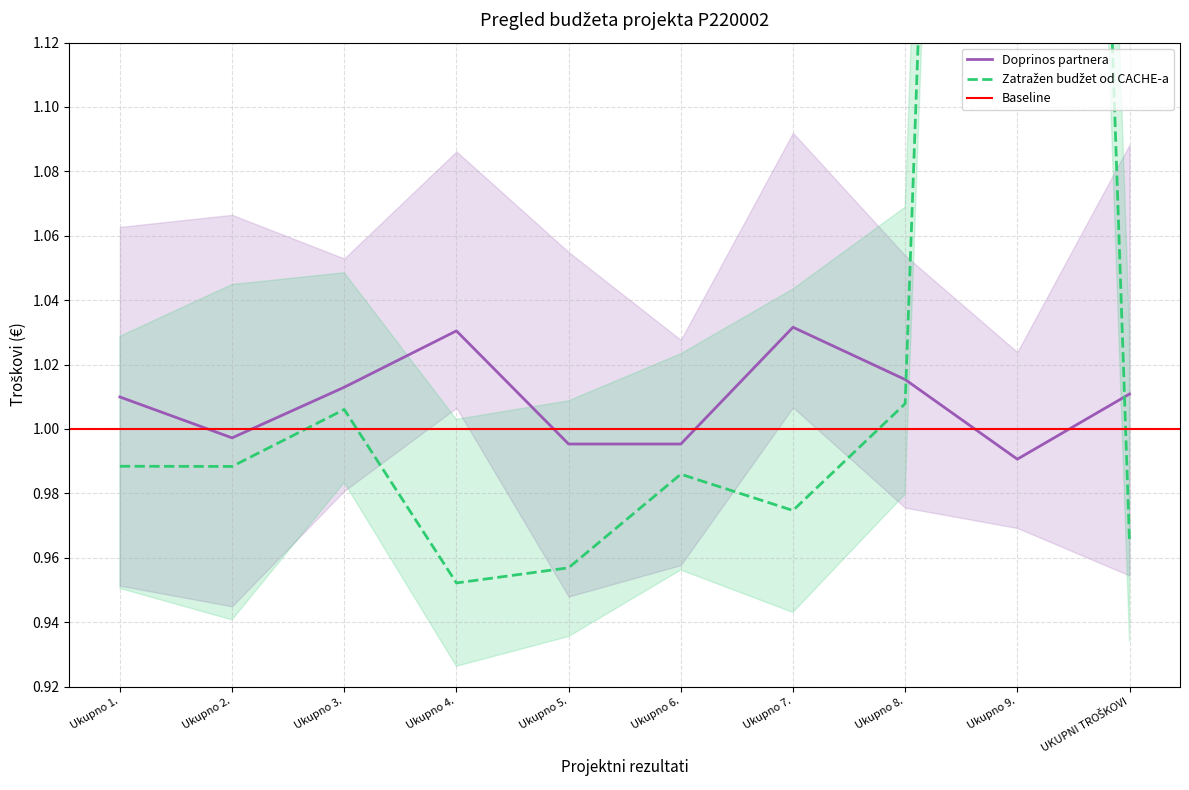

At which label does Doprinos partnera first exceed 1?

Ukupno 1.